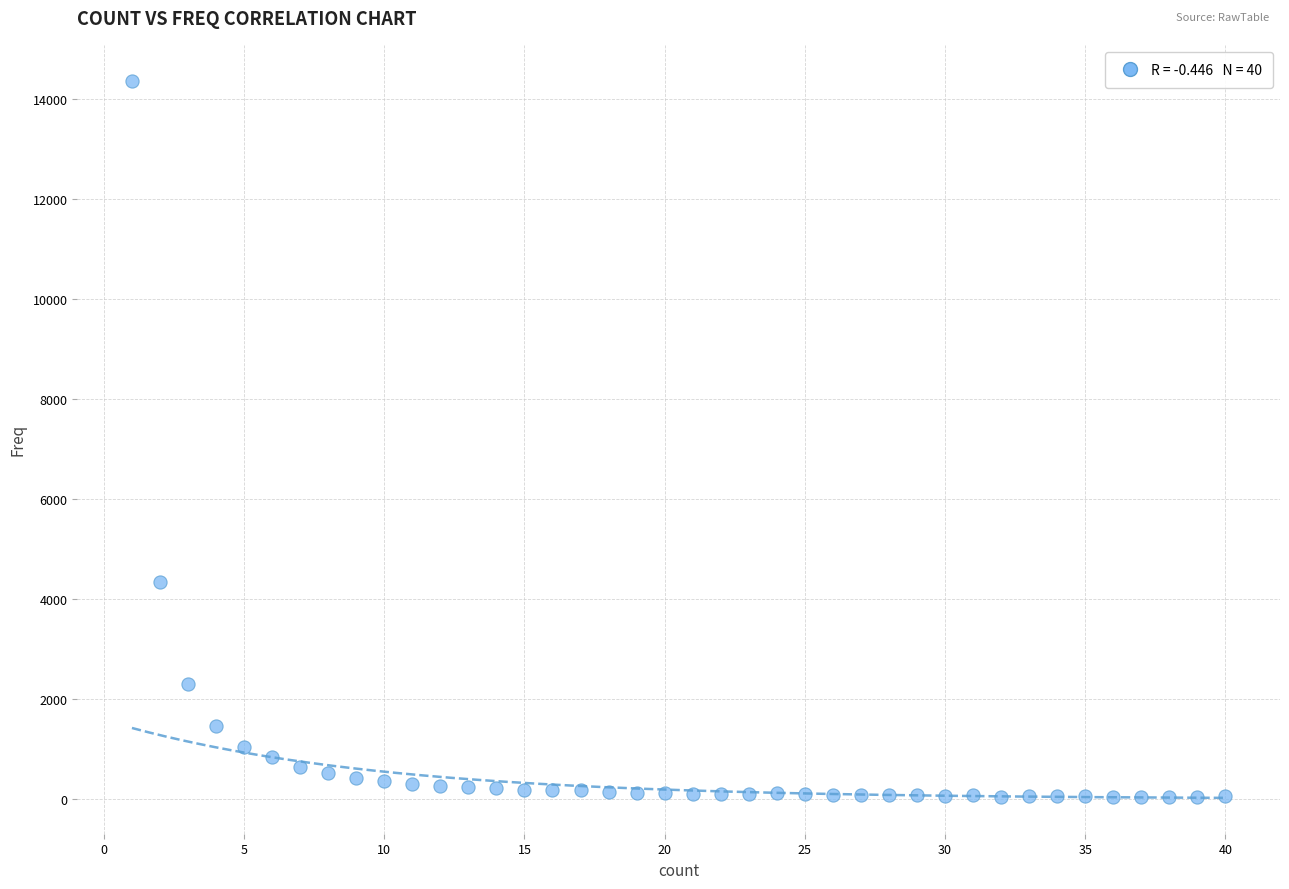

What is the range of X values (max minus min)?

39